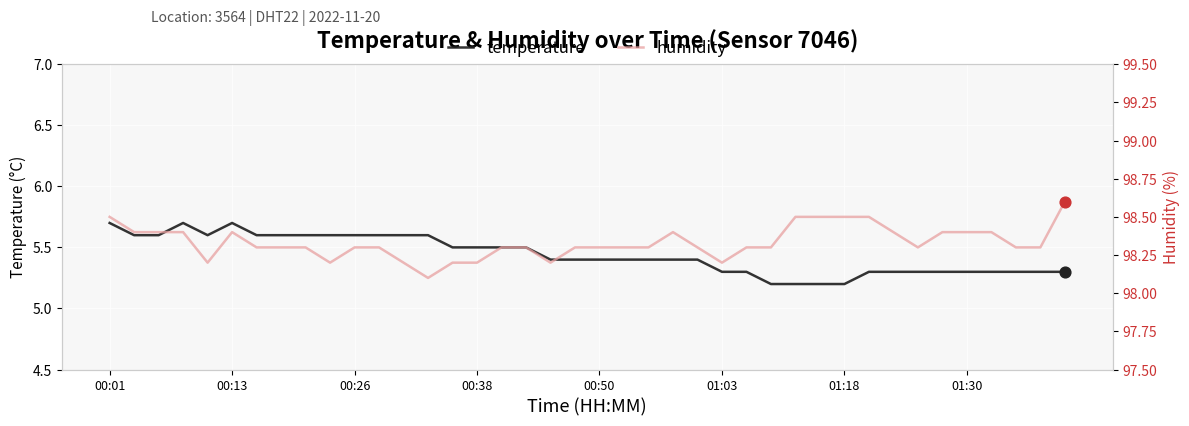

Which series has the largest Y range (max minus min)?

temperature